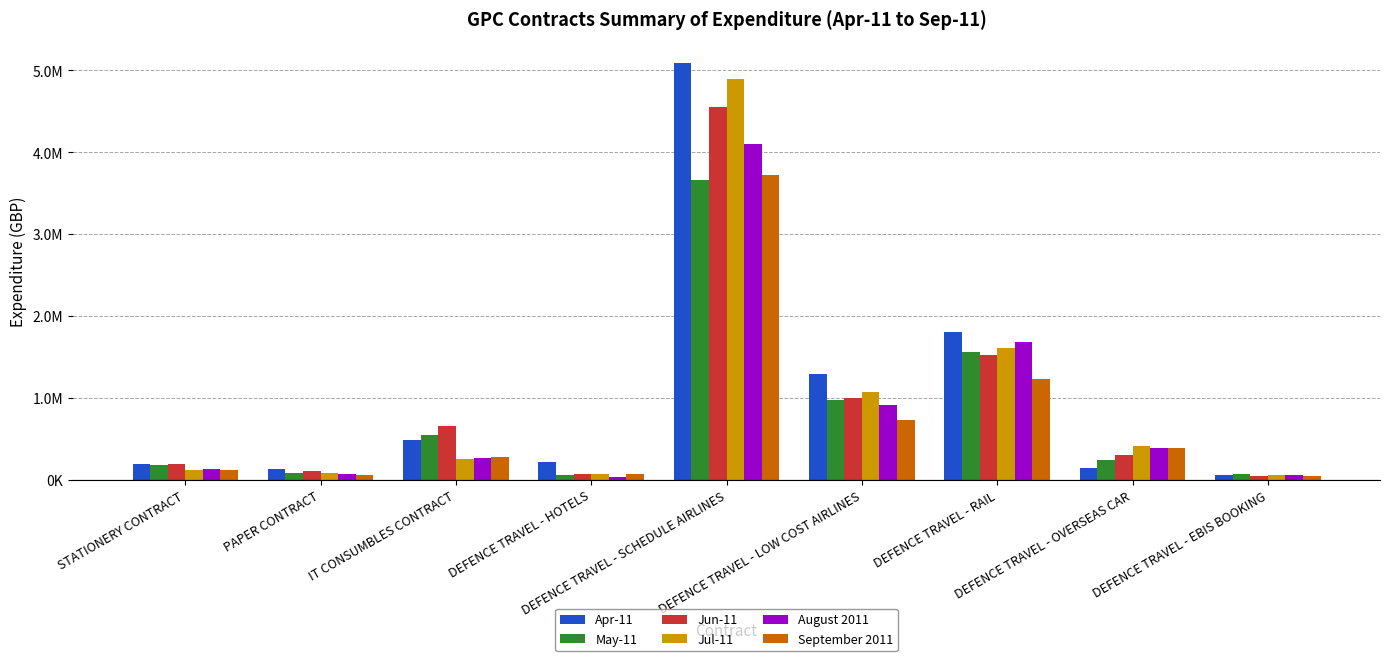

What are all the series names shown in the legend?

Apr-11, May-11, Jun-11, Jul-11, August 2011, September 2011